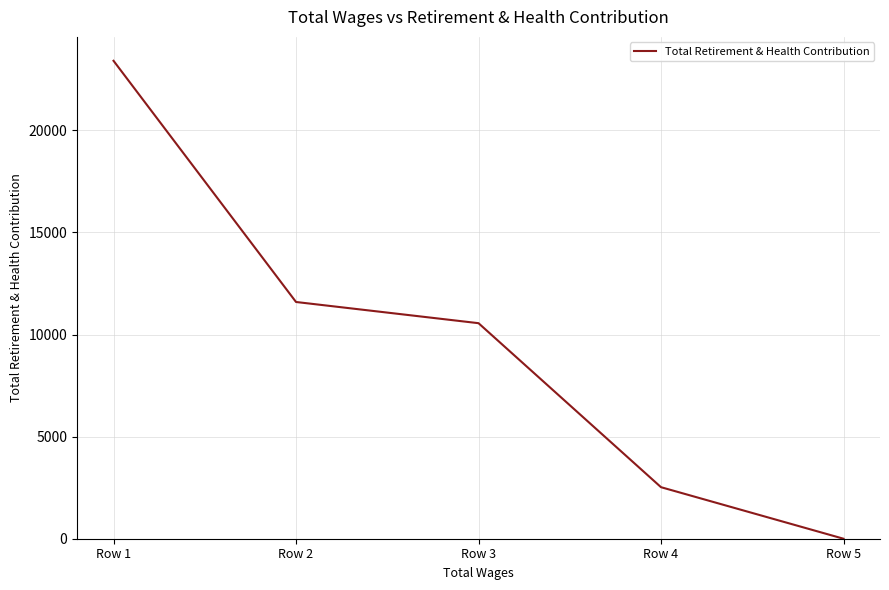

At which label is the value closest to 11704?

Row 2